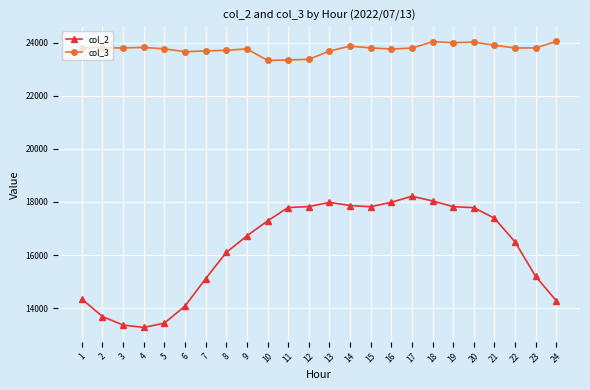

True or false: col_3 has more than 0 points higher than both neighbors.

True